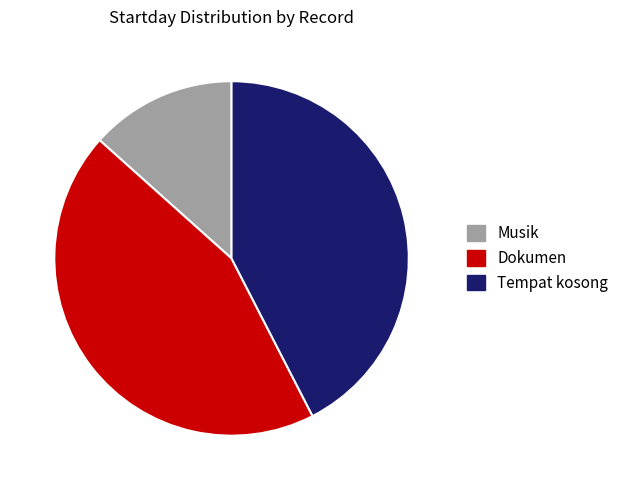

Count the number of slices in the pie.

3